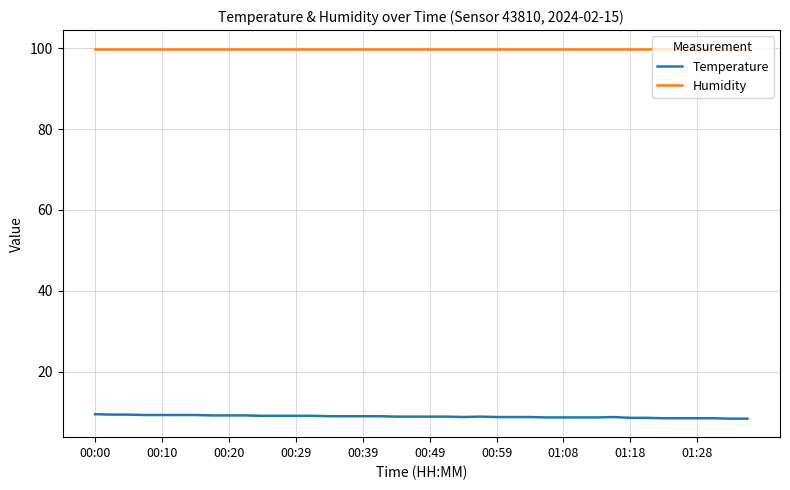

What is the minimum value for Temperature?

8.4